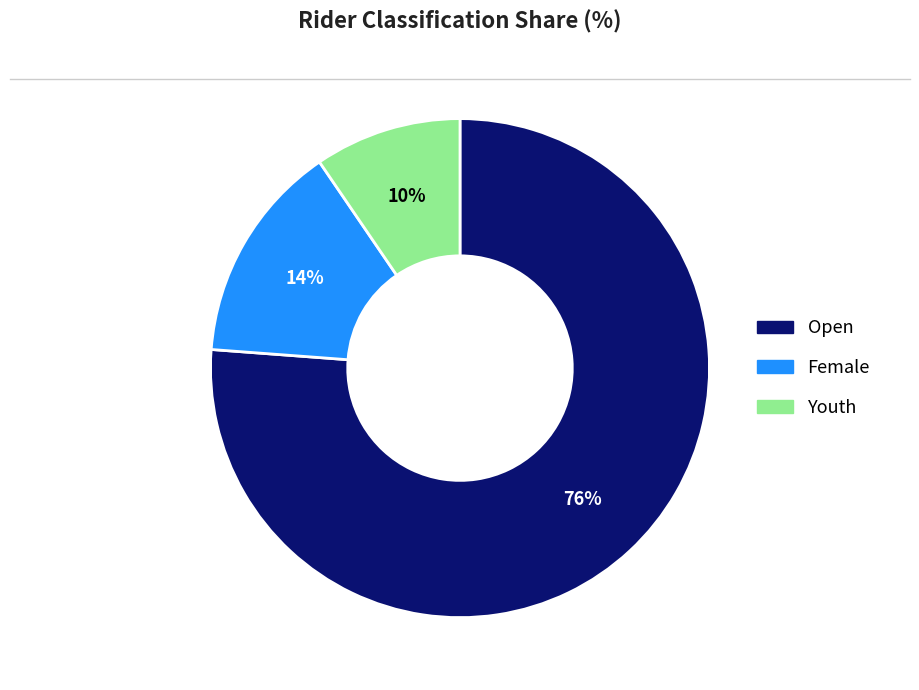

Does Open represent more than half of the total?

Yes